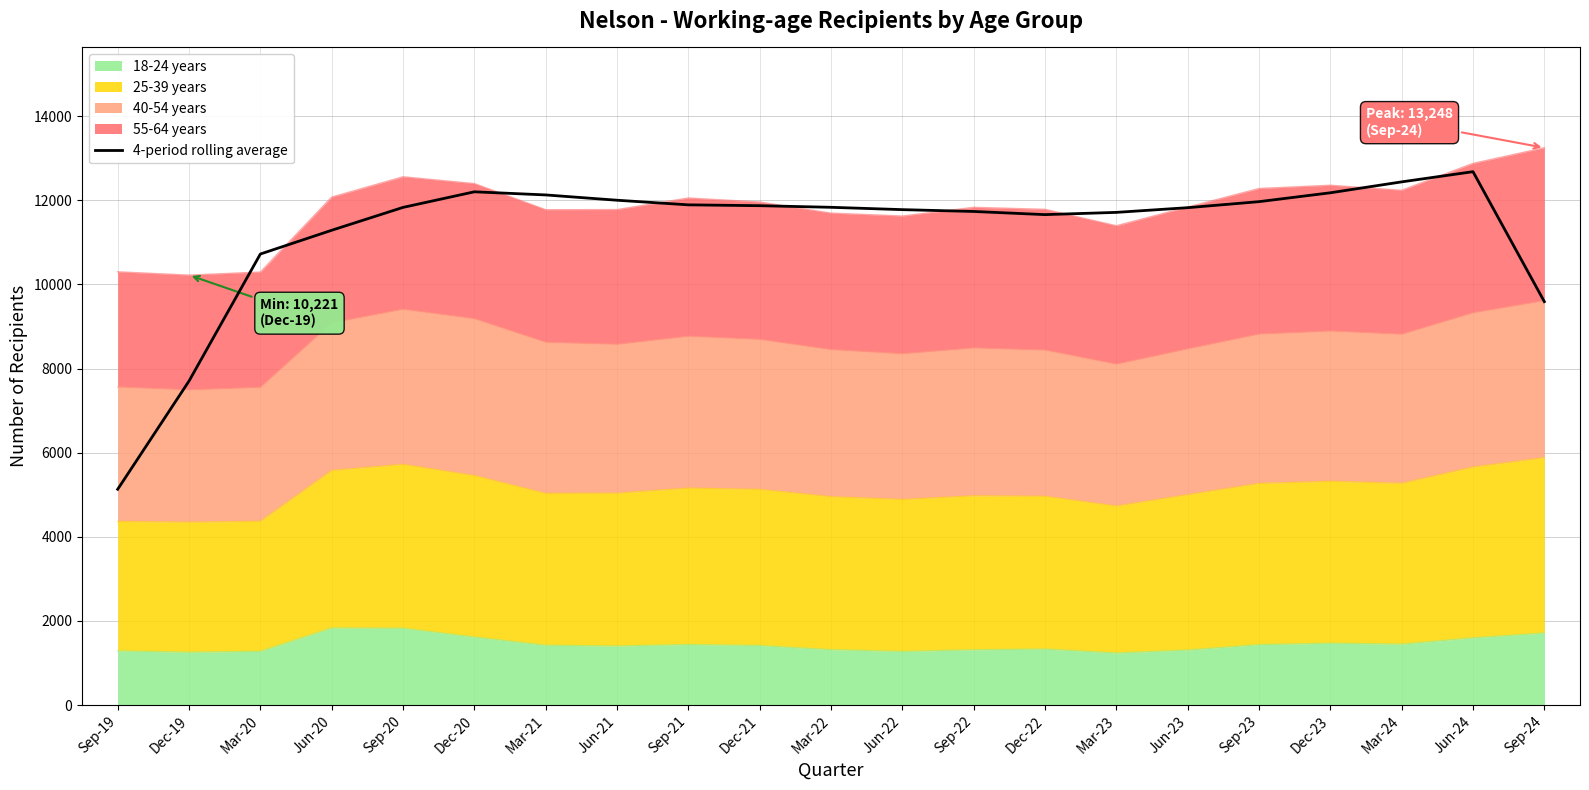

The chart shows a value of 6671.1 at Mar-22. True or false?

False